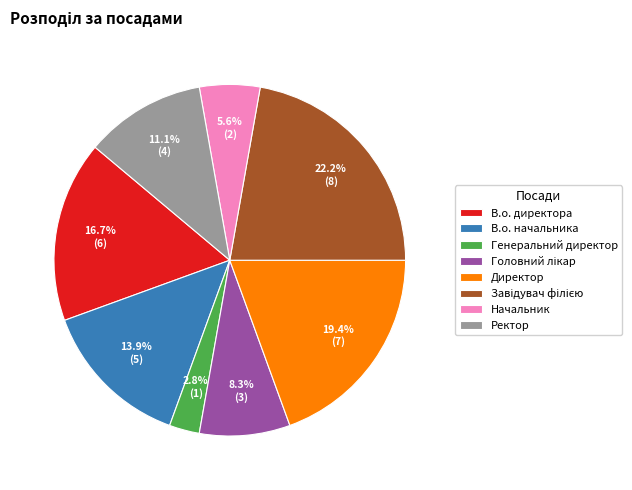

Does any single category account for the majority?

No